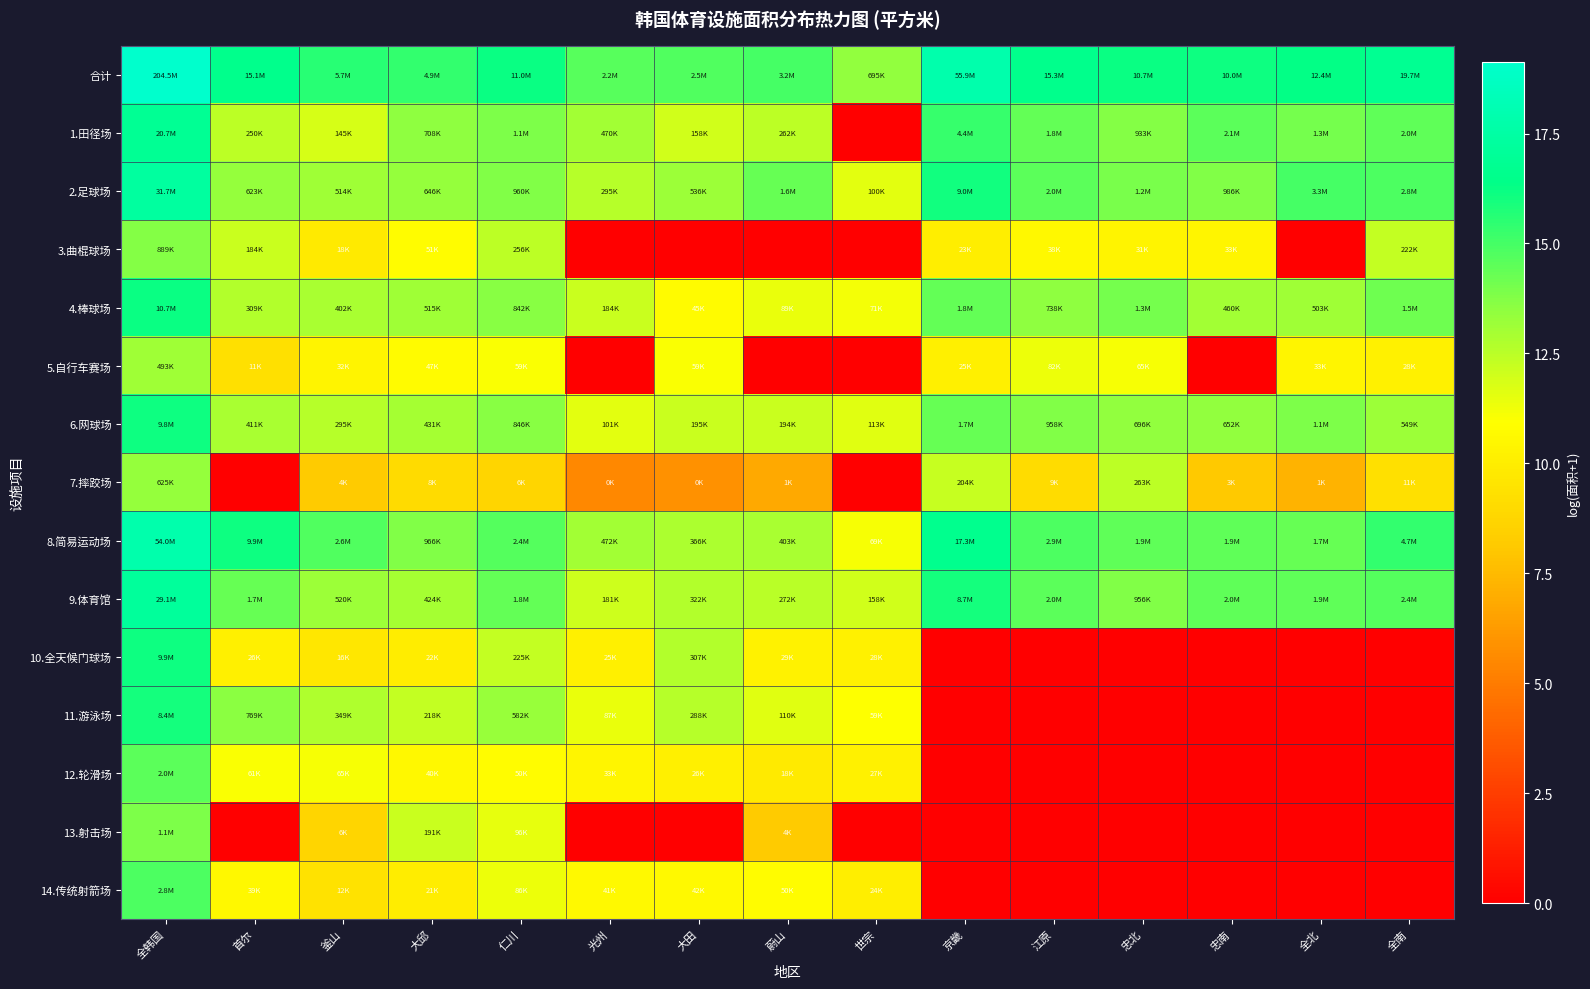

Reading right to left, list all the values displayed in this chart.

合计: 全南=16.8	全北=16.3	忠南=16.1	忠北=16.2	江原=16.5	京畿=17.8	世宗=13.5	蔚山=15.0	大田=14.7	光州=14.6	仁川=16.2	大邱=15.4	釜山=15.6	首尔=16.5	全韩国=19.1
1.田径场: 全南=14.5	全北=14.0	忠南=14.6	忠北=13.7	江原=14.4	京畿=15.3	世宗=0.0	蔚山=12.5	大田=12.0	光州=13.1	仁川=13.9	大邱=13.5	釜山=11.9	首尔=12.4	全韩国=16.8
2.足球场: 全南=14.9	全北=15.0	忠南=13.8	忠北=14.0	江原=14.5	京畿=16.0	世宗=11.5	蔚山=14.3	大田=13.2	光州=12.6	仁川=13.8	大邱=13.4	釜山=13.1	首尔=13.3	全韩国=17.3
3.曲棍球场: 全南=12.3	全北=0.0	忠南=10.4	忠北=10.4	江原=10.5	京畿=10.1	世宗=0.0	蔚山=0.0	大田=0.0	光州=0.0	仁川=12.5	大邱=10.8	釜山=9.8	首尔=12.1	全韩国=13.7
4.棒球场: 全南=14.2	全北=13.1	忠南=13.0	忠北=14.0	江原=13.5	京畿=14.4	世宗=11.2	蔚山=11.4	大田=10.7	光州=12.1	仁川=13.6	大邱=13.2	釜山=12.9	首尔=12.6	全韩国=16.2
5.自行车赛场: 全南=10.2	全北=10.4	忠南=0.0	忠北=11.1	江原=11.3	京畿=10.1	世宗=0.0	蔚山=0.0	大田=11.0	光州=0.0	仁川=11.0	大邱=10.8	釜山=10.4	首尔=9.3	全韩国=13.1
6.网球场: 全南=13.2	全北=13.9	忠南=13.4	忠北=13.5	江原=13.8	京畿=14.3	世宗=11.6	蔚山=12.2	大田=12.2	光州=11.5	仁川=13.6	大邱=13.0	釜山=12.6	首尔=12.9	全韩国=16.1
7.摔跤场: 全南=9.3	全北=7.2	忠南=8.1	忠北=12.5	江原=9.1	京畿=12.2	世宗=0.0	蔚山=6.8	大田=5.9	光州=5.5	仁川=8.7	大邱=9.0	釜山=8.2	首尔=0.0	全韩国=13.3
8.简易运动场: 全南=15.4	全北=14.3	忠南=14.4	忠北=14.4	江原=14.9	京畿=16.7	世宗=11.1	蔚山=12.9	大田=12.8	光州=13.1	仁川=14.7	大邱=13.8	釜山=14.8	首尔=16.1	全韩国=17.8
9.体育馆: 全南=14.7	全北=14.5	忠南=14.5	忠北=13.8	江原=14.5	京畿=16.0	世宗=12.0	蔚山=12.5	大田=12.7	光州=12.1	仁川=14.4	大邱=13.0	釜山=13.2	首尔=14.3	全韩国=17.2
10.全天候门球场: 全南=0.0	全北=0.0	忠南=0.0	忠北=0.0	江原=0.0	京畿=0.0	世宗=10.2	蔚山=10.3	大田=12.6	光州=10.1	仁川=12.3	大邱=10.0	釜山=9.7	首尔=10.2	全韩国=16.1
11.游泳场: 全南=0.0	全北=0.0	忠南=0.0	忠北=0.0	江原=0.0	京畿=0.0	世宗=11.0	蔚山=11.6	大田=12.6	光州=11.4	仁川=13.3	大邱=12.3	釜山=12.8	首尔=13.6	全韩国=15.9
12.轮滑场: 全南=0.0	全北=0.0	忠南=0.0	忠北=0.0	江原=0.0	京畿=0.0	世宗=10.2	蔚山=9.8	大田=10.2	光州=10.4	仁川=10.8	大邱=10.6	釜山=11.1	首尔=11.0	全韩国=14.5
13.射击场: 全南=0.0	全北=0.0	忠南=0.0	忠北=0.0	江原=0.0	京畿=0.0	世宗=0.0	蔚山=8.2	大田=0.0	光州=0.0	仁川=11.5	大邱=12.2	釜山=8.7	首尔=0.0	全韩国=13.9
14.传统射箭场: 全南=0.0	全北=0.0	忠南=0.0	忠北=0.0	江原=0.0	京畿=0.0	世宗=10.1	蔚山=10.8	大田=10.7	光州=10.6	仁川=11.4	大邱=10.0	釜山=9.4	首尔=10.6	全韩国=14.9